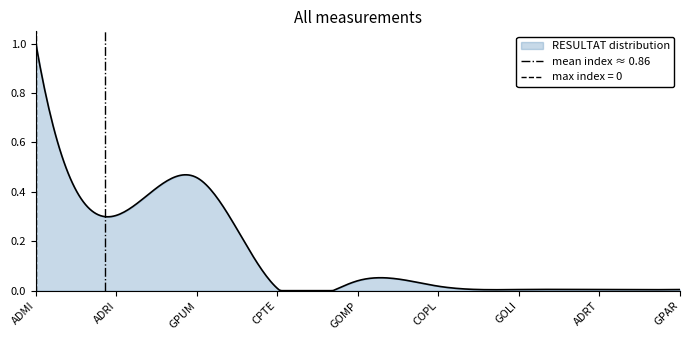

What position from the left is ADRI?

2